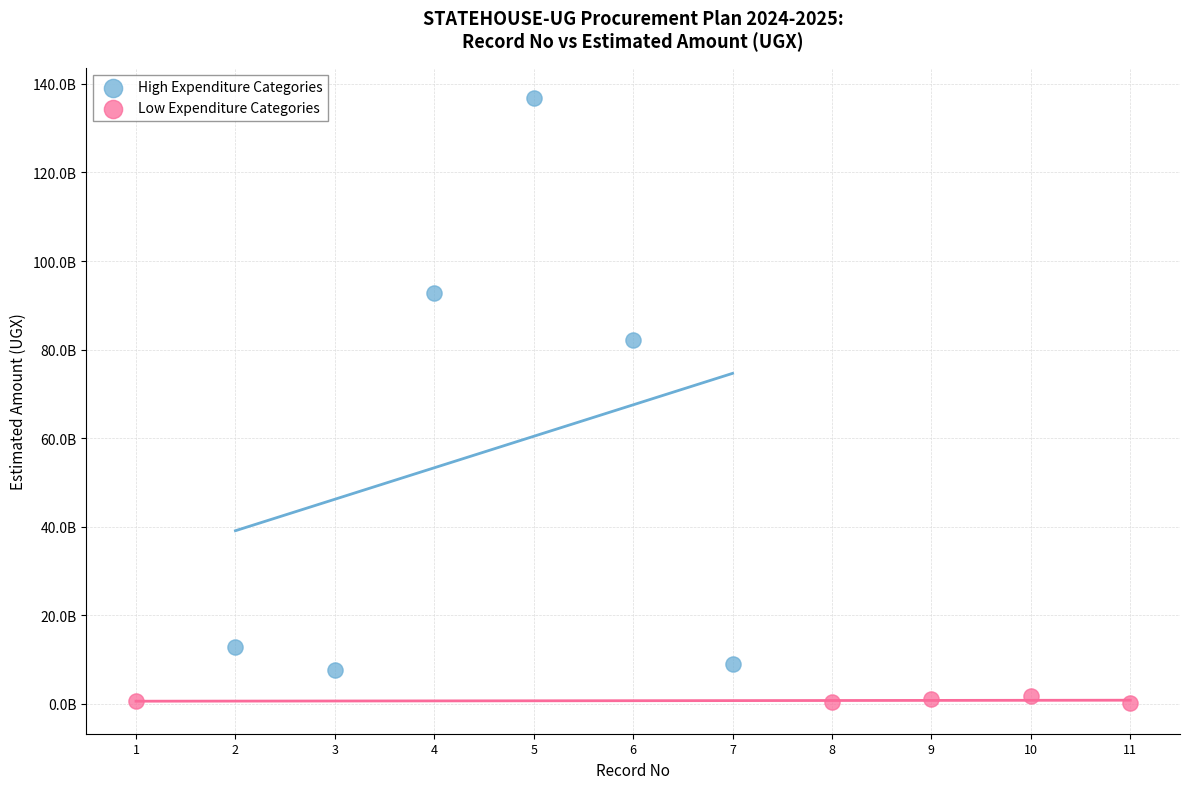

What are all the series names shown in the legend?

High Expenditure Categories, Low Expenditure Categories